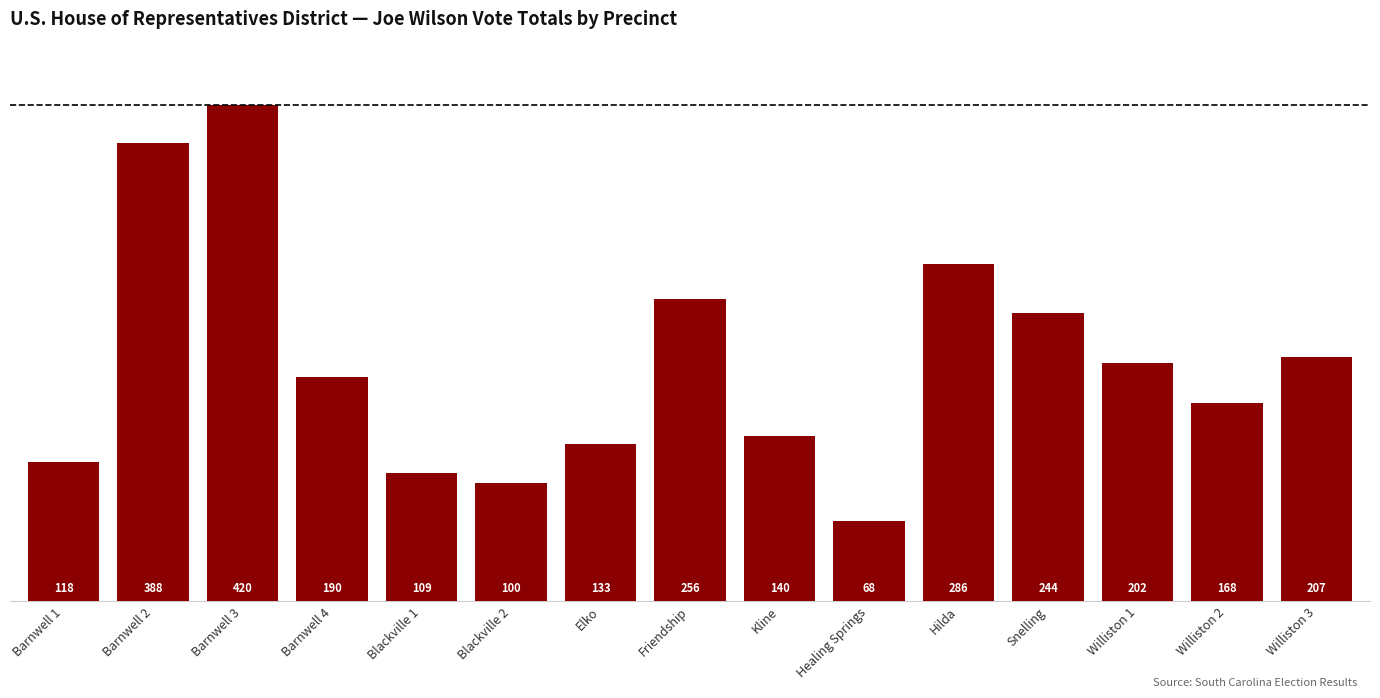

What is the label of the 14th bar from the left?

Williston 2